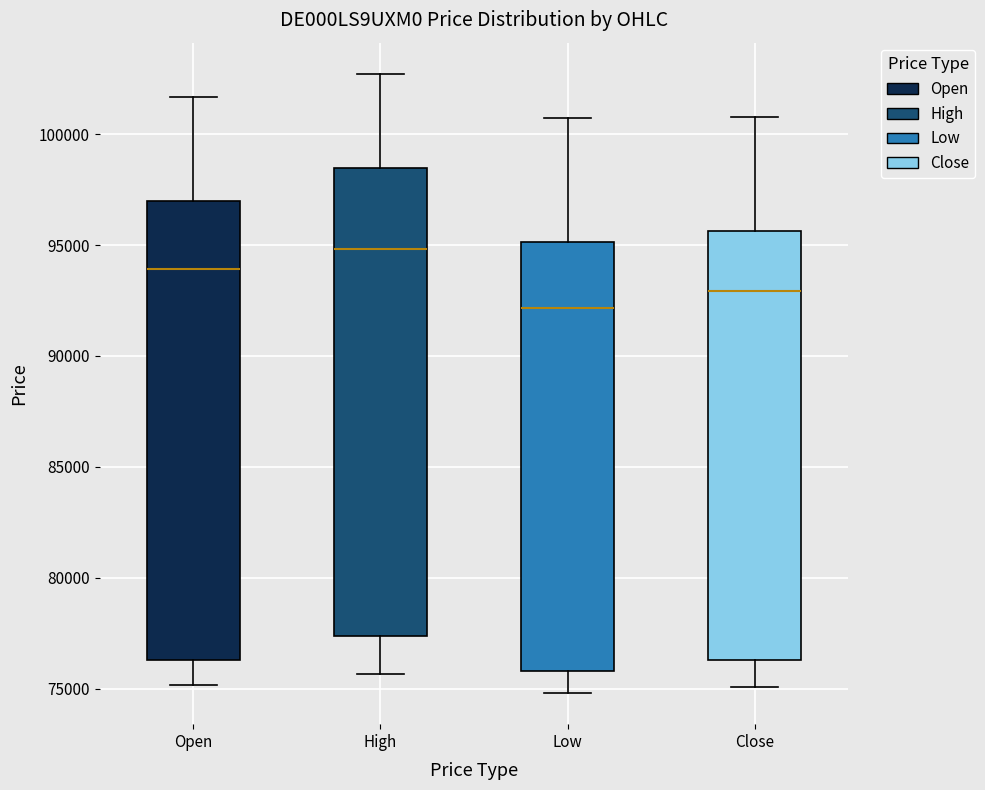

Reading left to right, transcribe this box plot: for each box, give where its median line is, the range the box spans, and where its two whiskers end, as read against the y-axis. The values are not printed on the chart, so give them approximately, as read against the axis.

Open: median 94000, box 76500 to 97000, whiskers 75000 to 101500
High: median 95000, box 77500 to 98500, whiskers 75500 to 102500
Low: median 92000, box 76000 to 95000, whiskers 75000 to 100500
Close: median 93000, box 76500 to 95500, whiskers 75000 to 101000